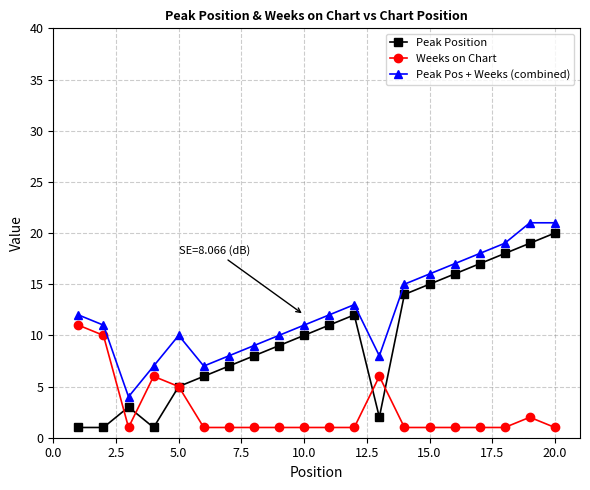

What is the smallest value displayed?

1